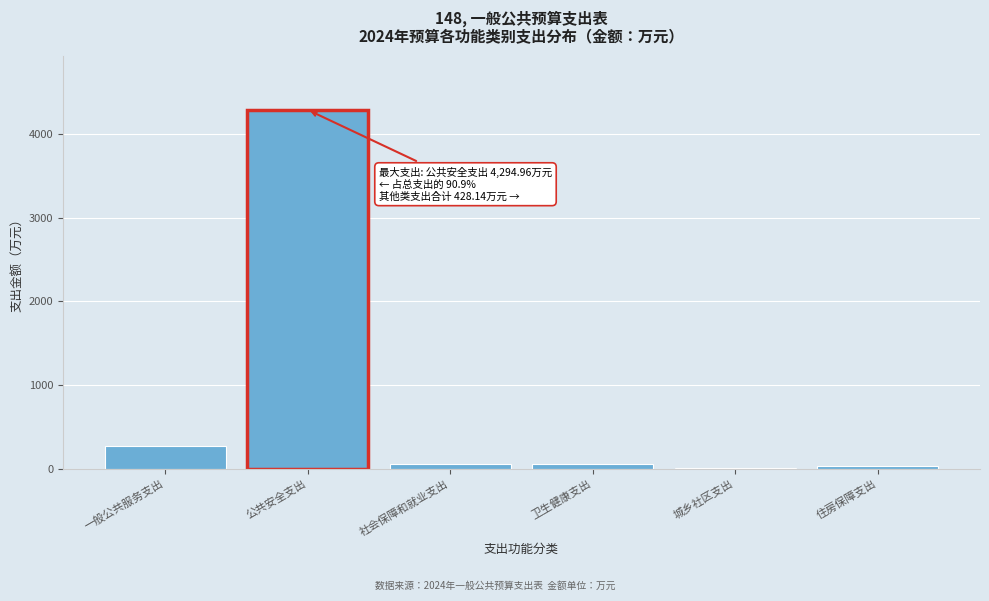

At which label is the value closest to 2152?

一般公共服务支出